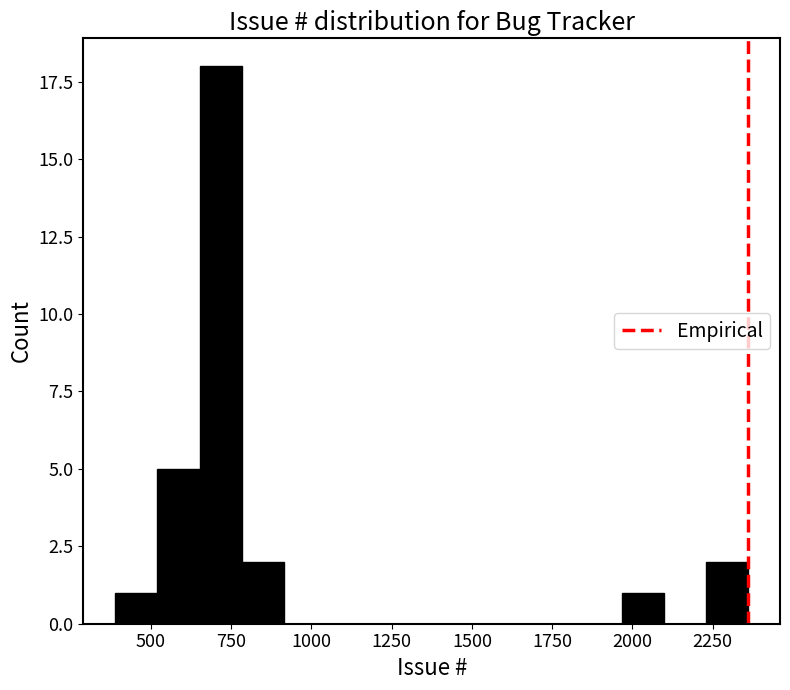

Read against the x-axis, roughly where is the centre of the tallest bar?

700